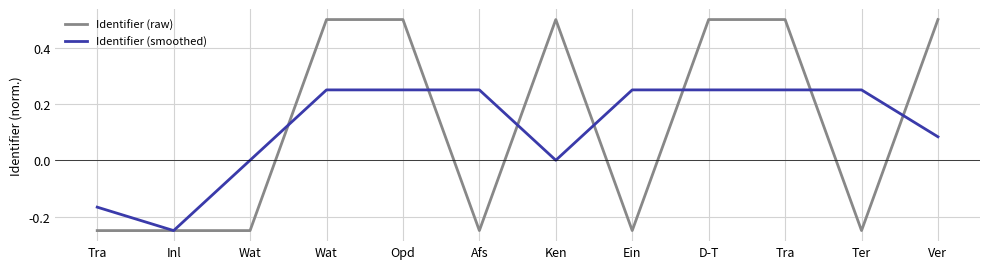

How many lines are shown in the chart?

2